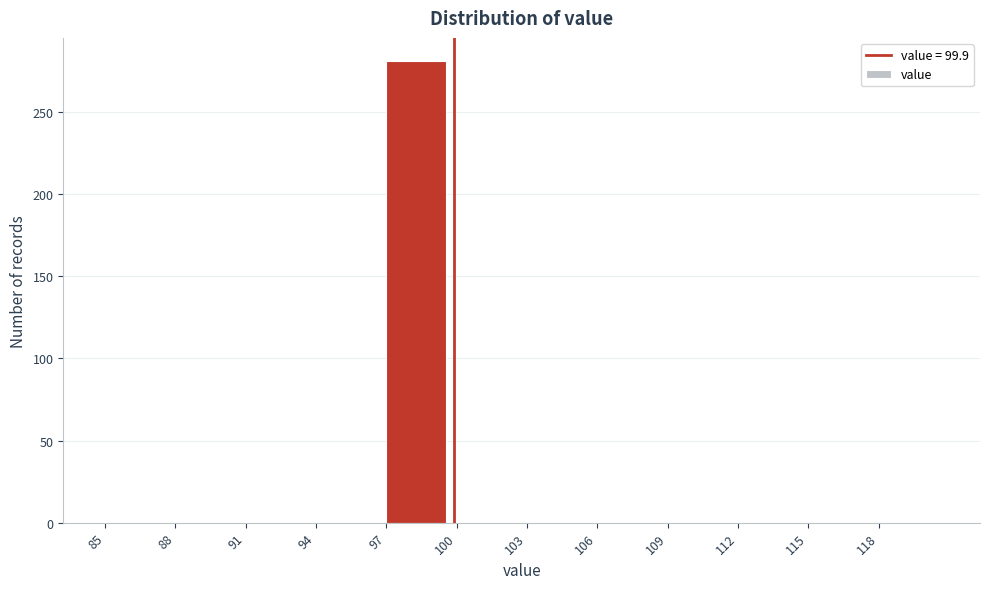

Reading left to right, list every bar in this chart as the range it spans on the x-axis followed by its height. The values are not printed on the chart, so give them approximately, as read against the axis.

85 to 88: 0
88 to 91: 0
91 to 94: 0
94 to 97: 0
97 to 100: 280
100 to 103: 0
103 to 106: 0
106 to 109: 0
109 to 112: 0
112 to 115: 0
115 to 118: 0
118 to 121: 0